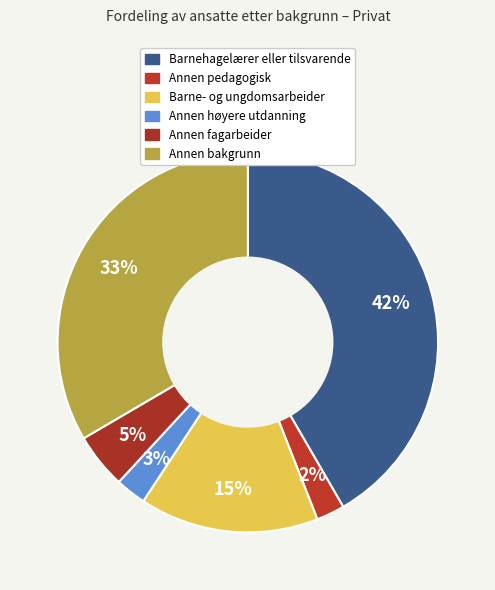

Is there a majority slice in this chart?

No